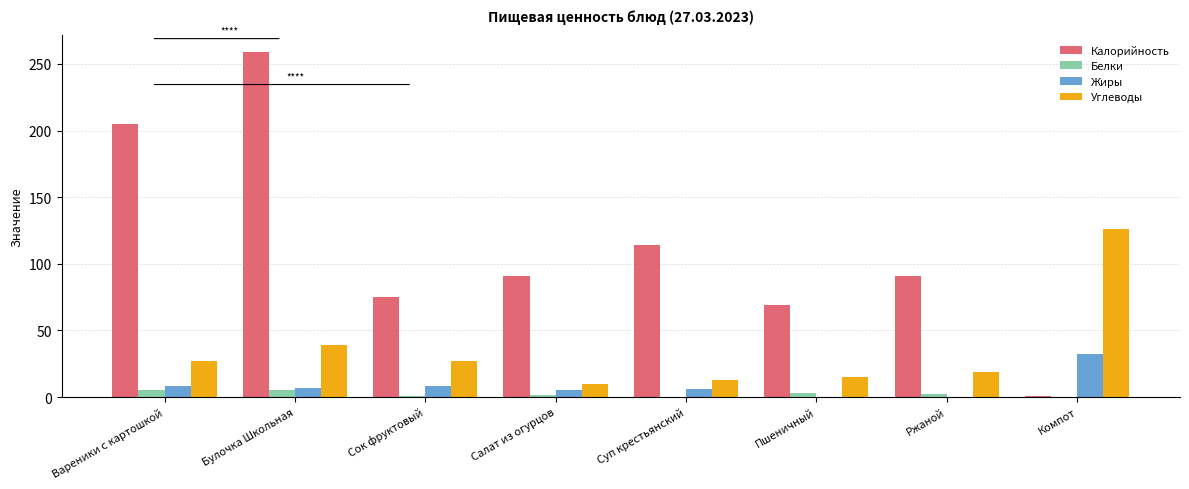

At which label does Углеводы reach its peak?

Компот